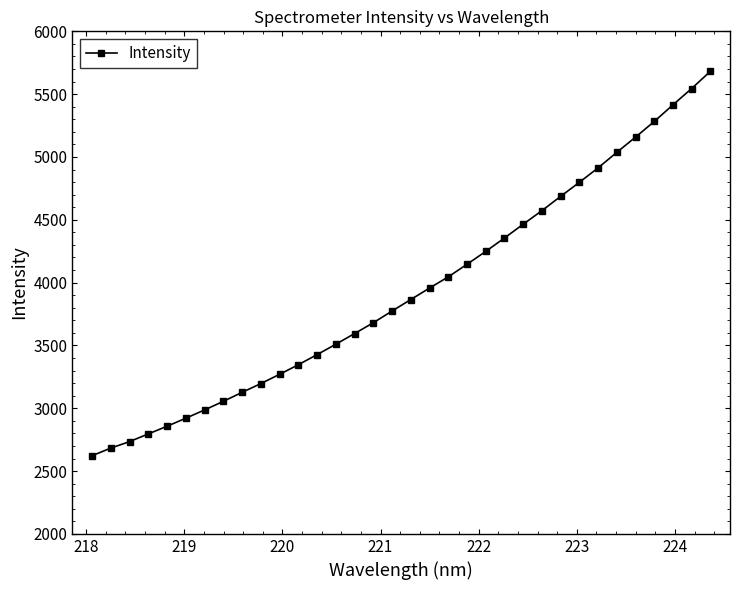

What is the value of the 3rd point from the left?

2734.6